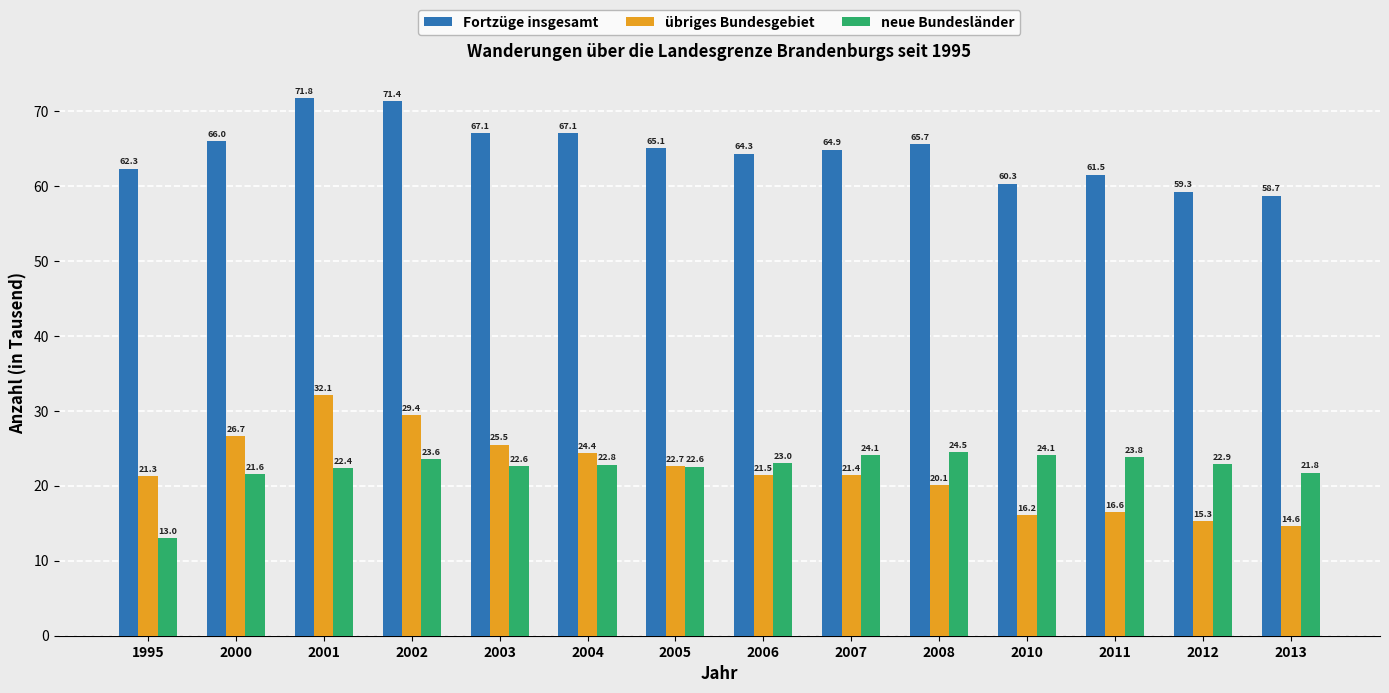

What is the difference between the maximum and minimum values in the Fortzüge insgesamt series?

13.1